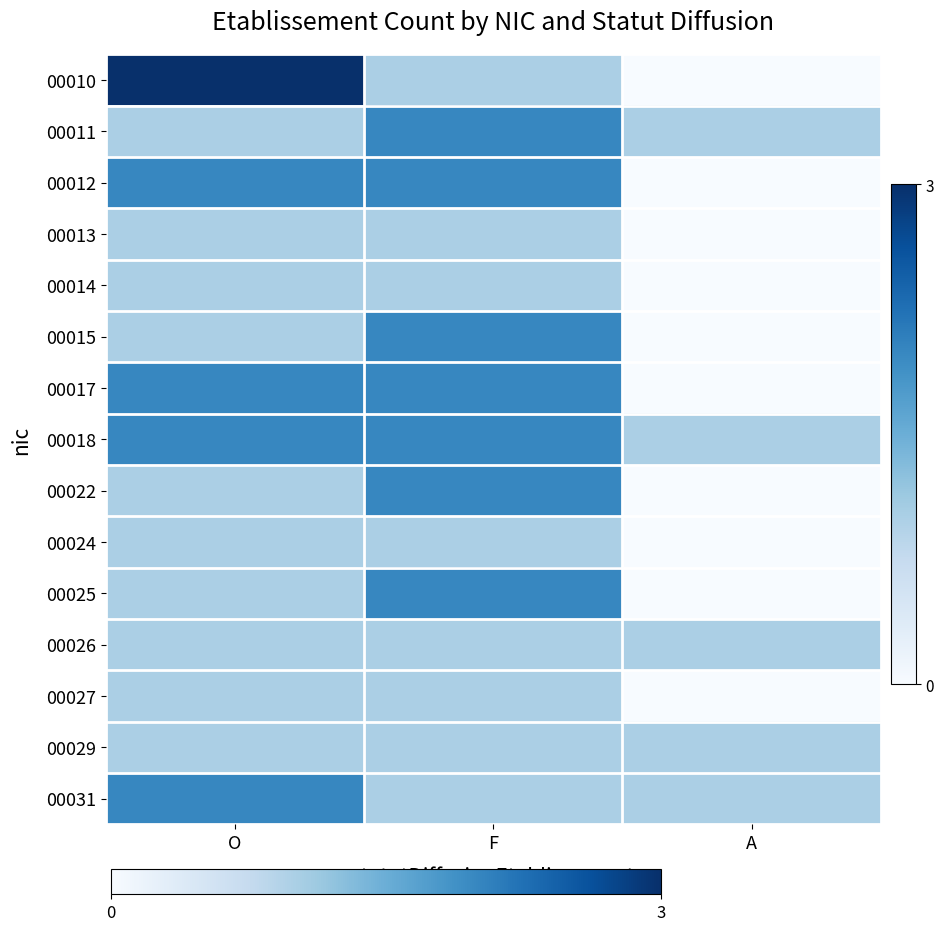

Which series has the widest spread of values?

00010